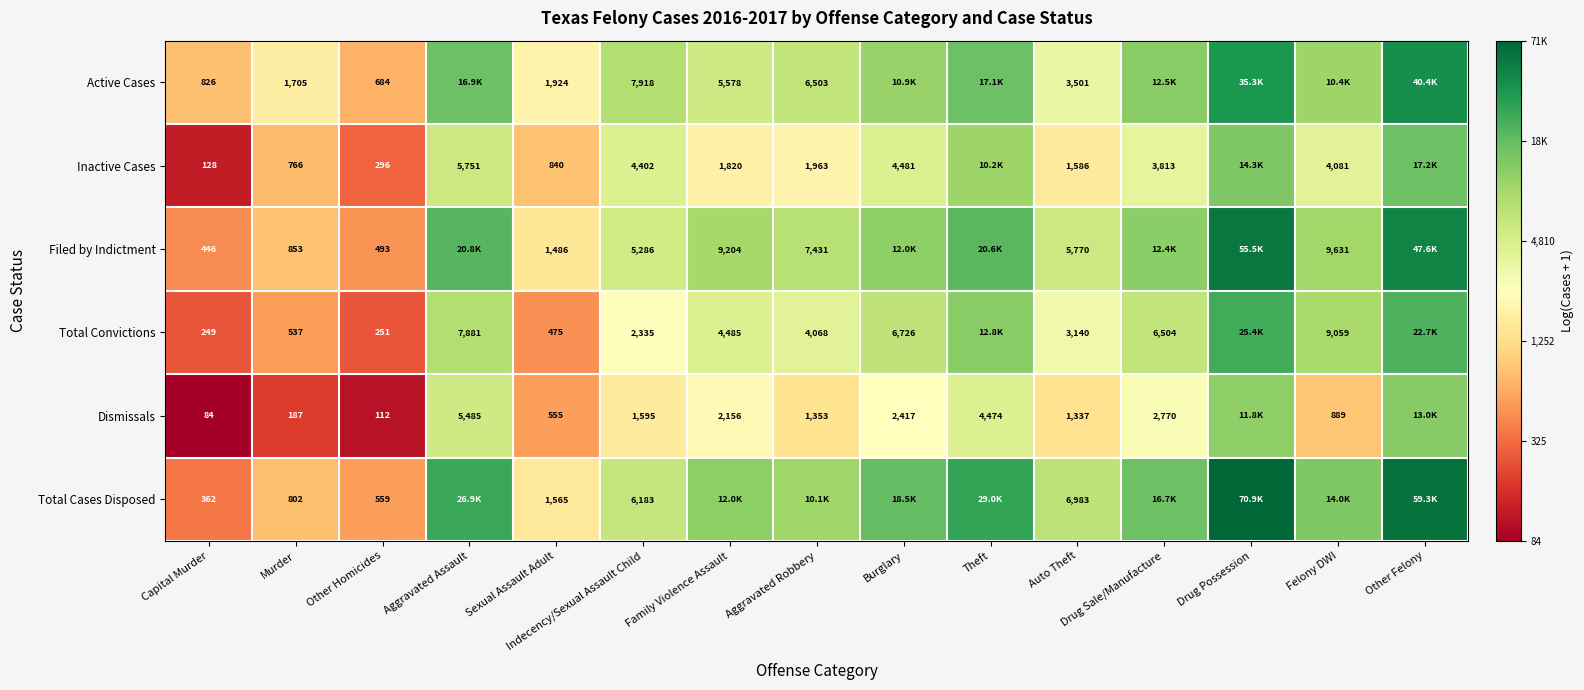

Is the value of Filed by Indictment at Other Homicides greater than the value of Active Cases at Capital Murder?

No